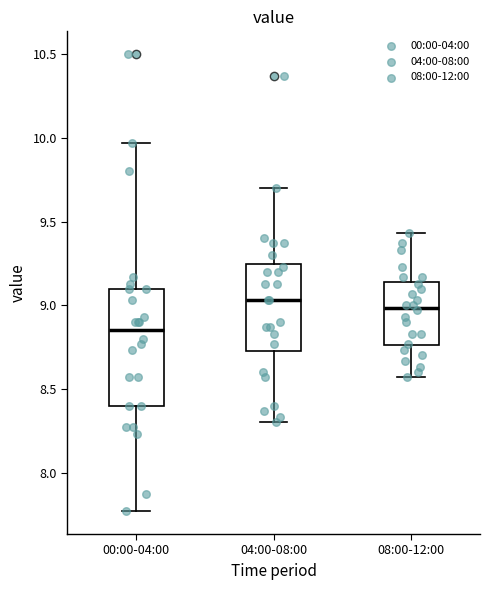

Where does the lower whisker of the box for 08:00-12:00 end on the y-axis? The values are not printed on the chart, so give them approximately, as read against the axis.

8.55